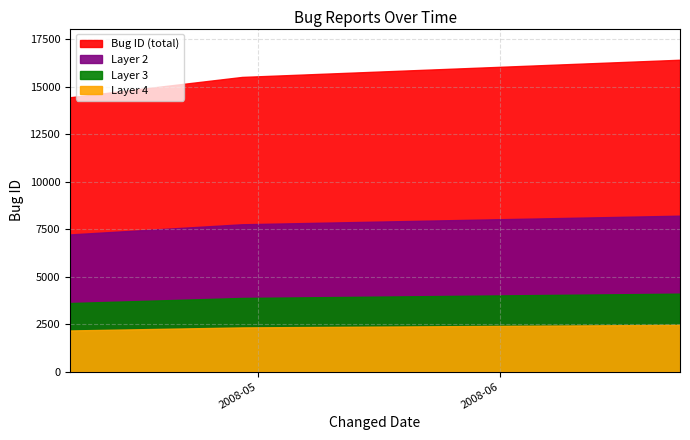

Which has a higher value, 2008-04-29 or 2008-06-24?

2008-06-24